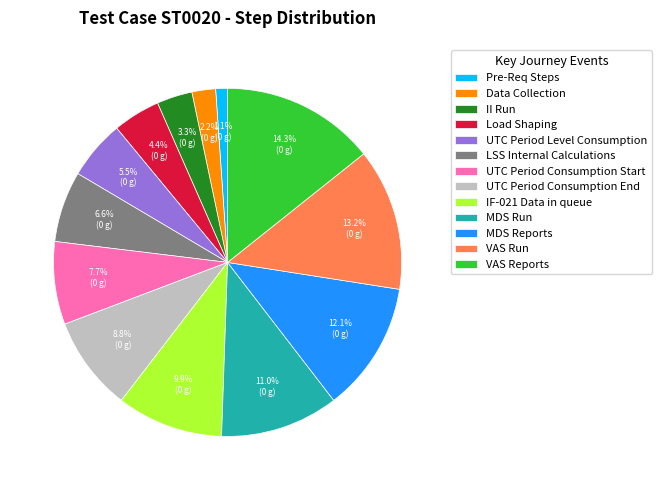

True or false: UTC Period Consumption End accounts for 1% of the total.

False